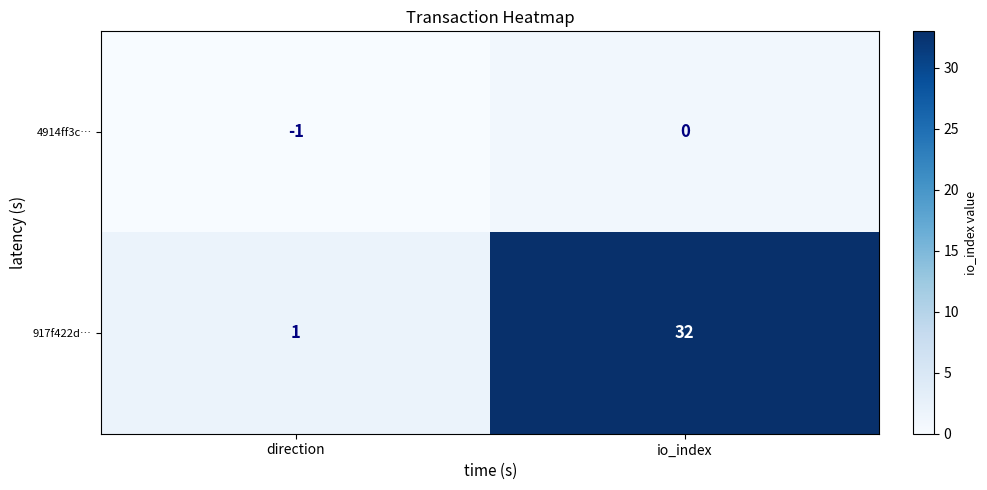

What is the sum of the 917f422d… values at io_index and direction?

33